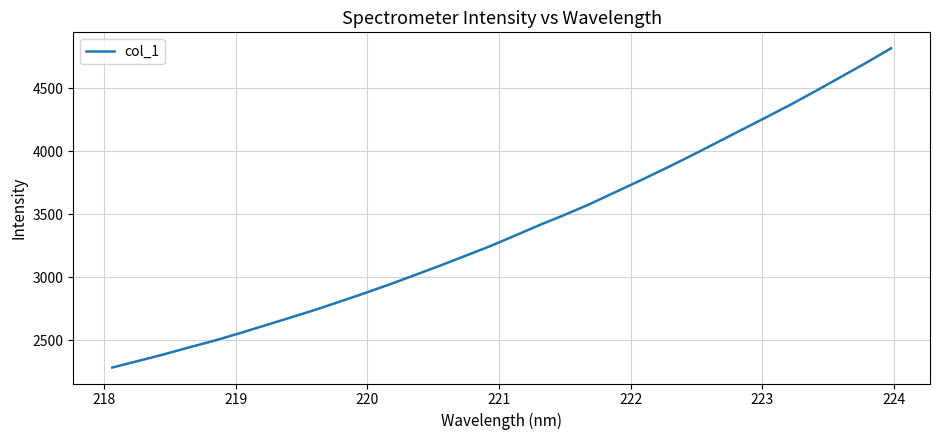

What is the minimum value shown in the chart?

2285.0